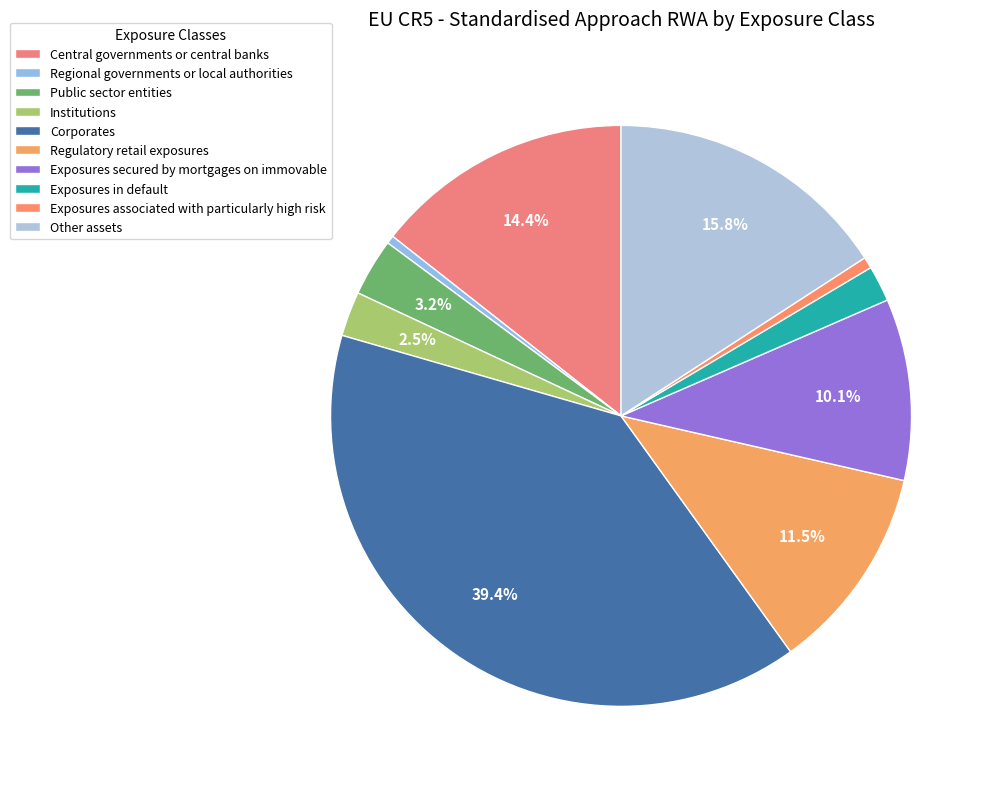

Do Regulatory retail exposures and Exposures secured by mortgages on immovable together represent more than half of the pie?

No